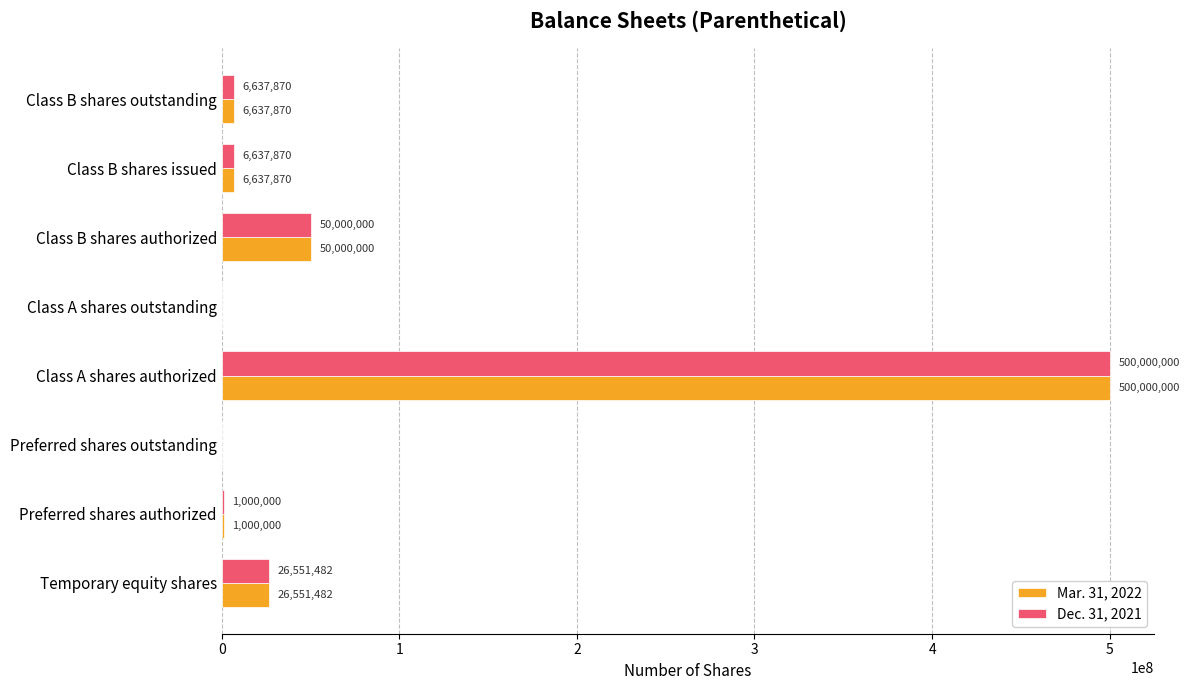

At which category is the sum across all series the highest?

Class A shares authorized